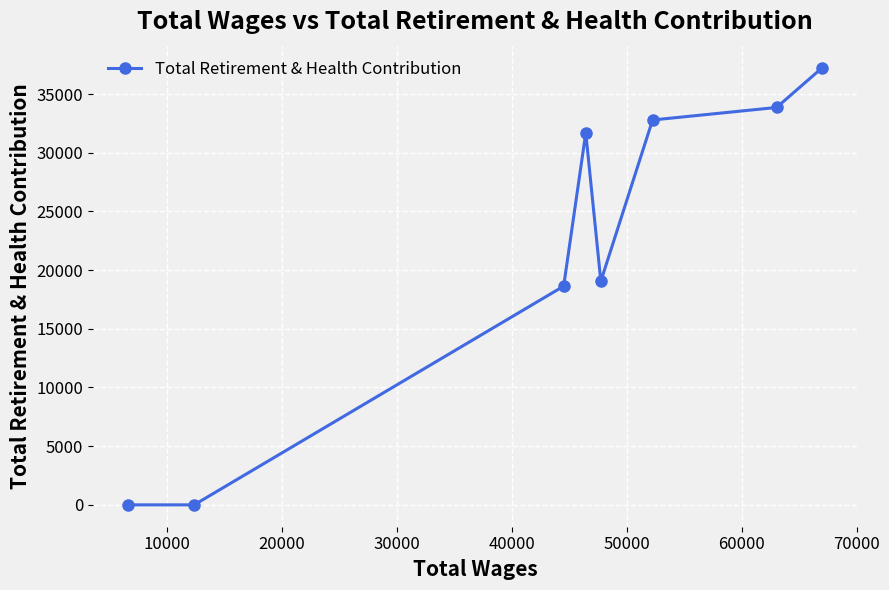

What is the sum of all values?

173268